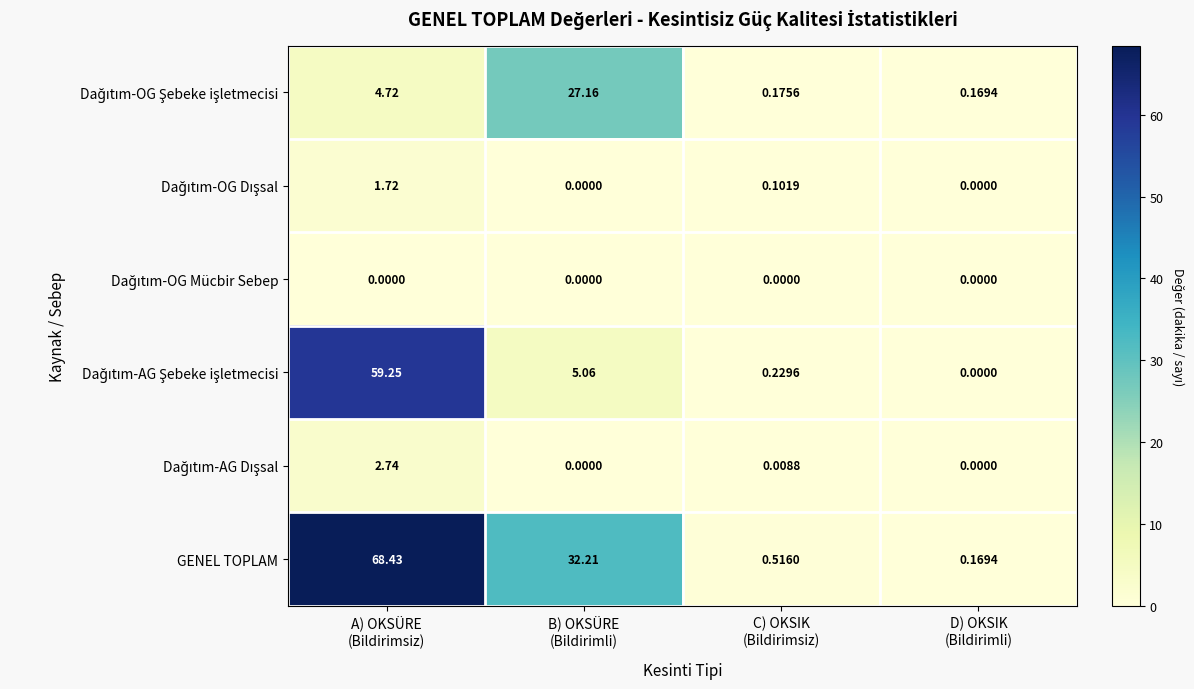

Which series has the largest total across all categories?

GENEL TOPLAM